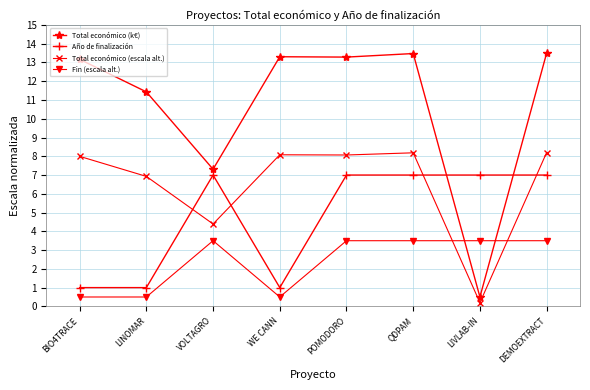

What are all the series names shown in the legend?

Total económico (k€), Año de finalización, Total económico (escala alt.), Fin (escala alt.)